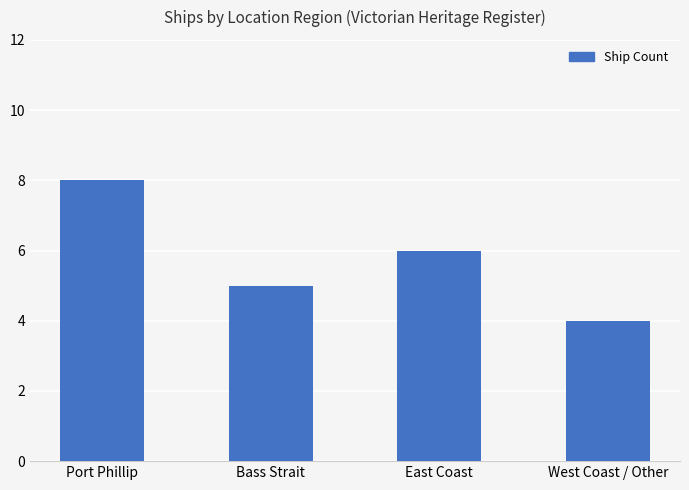

What is the difference between the values at East Coast and West Coast / Other?

2